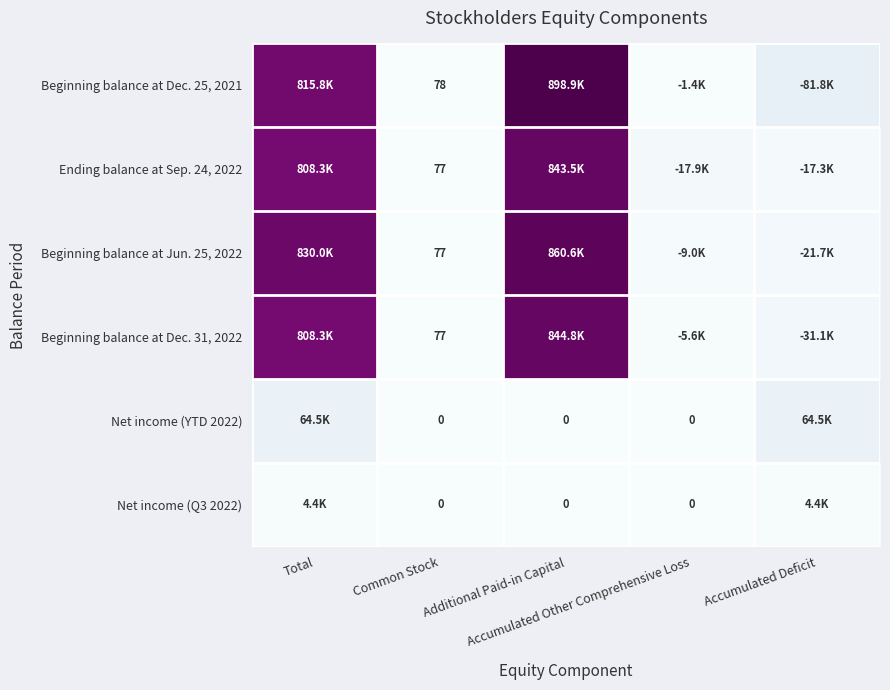

What is the maximum value for Net income (Q3 2022)?

4351